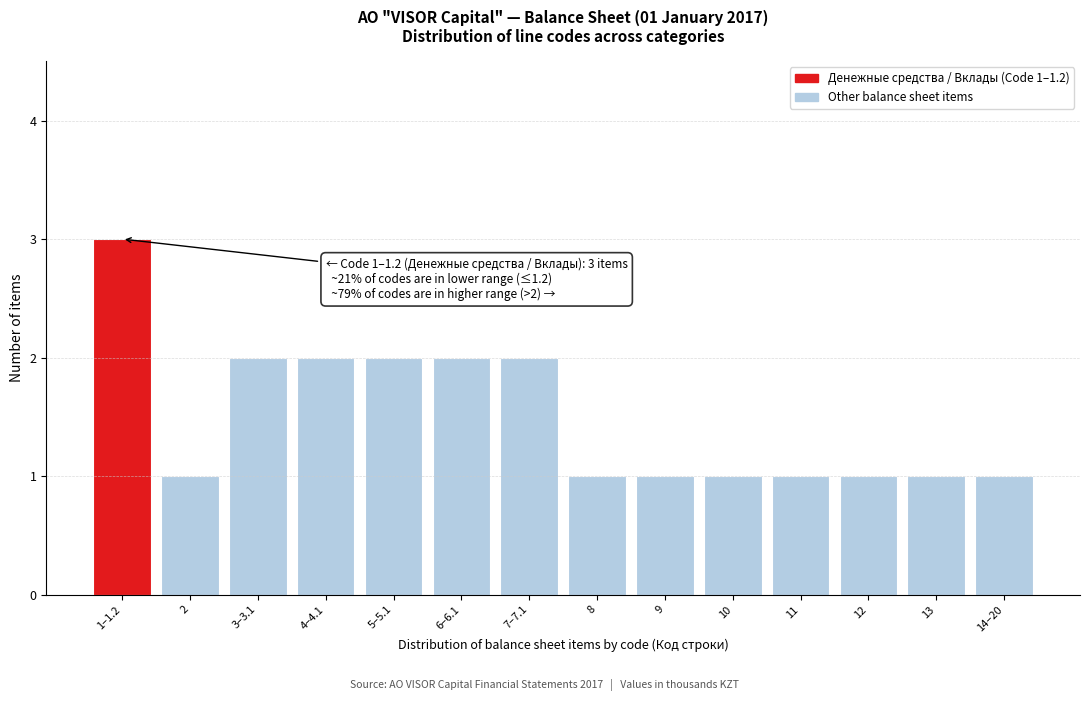

Reading right to left, what are all the values shown in this chart?

14–20=1	13=1	12=1	11=1	10=1	9=1	8=1	7–7.1=2	6–6.1=2	5–5.1=2	4–4.1=2	3–3.1=2	2=1	1–1.2=3